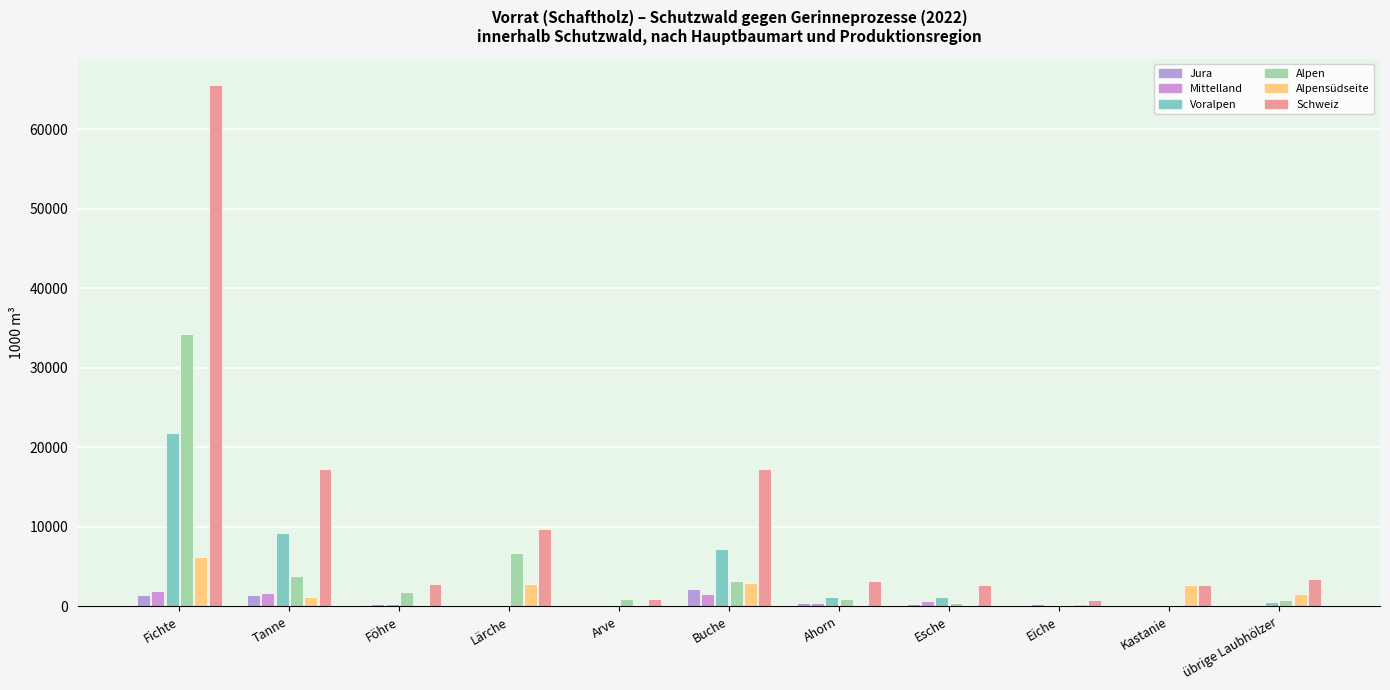

What is the maximum value shown in the chart?

65598